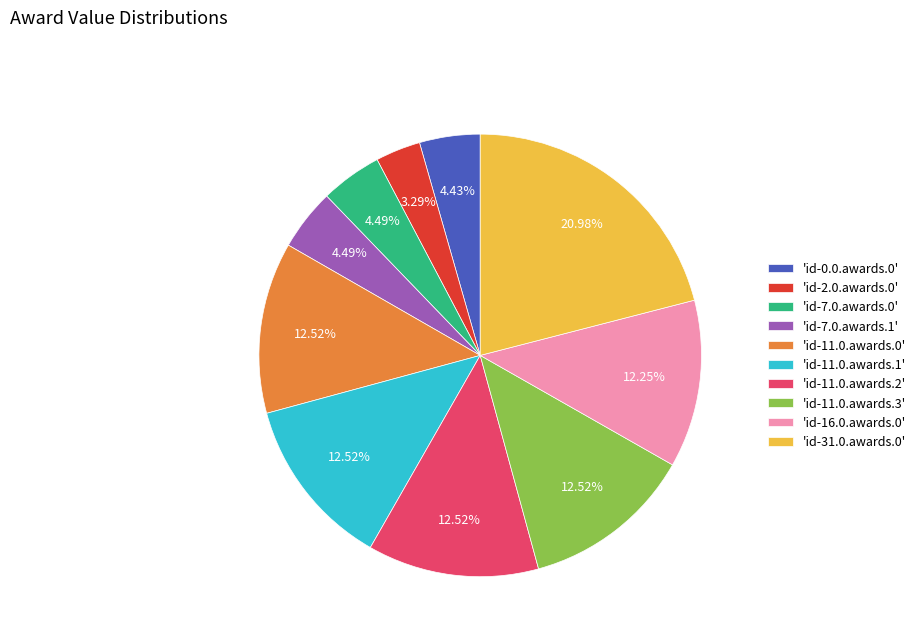

What is the smallest slice in the pie chart?

'id-2.0.awards.0'